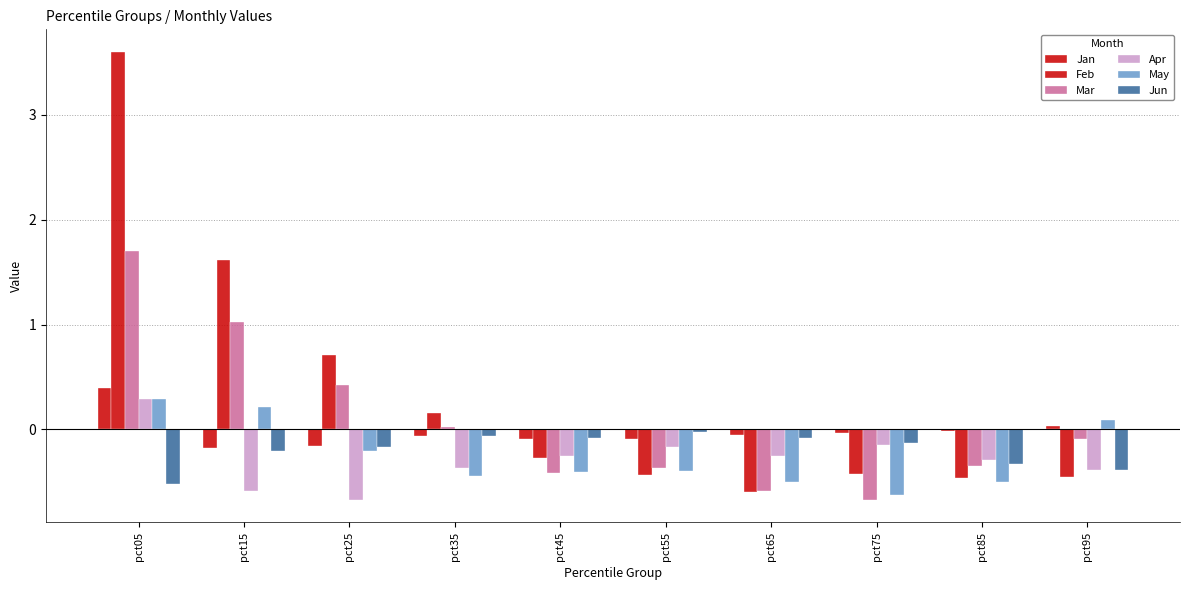

What is the difference between the Mar values at pct55 and pct05?

2.1